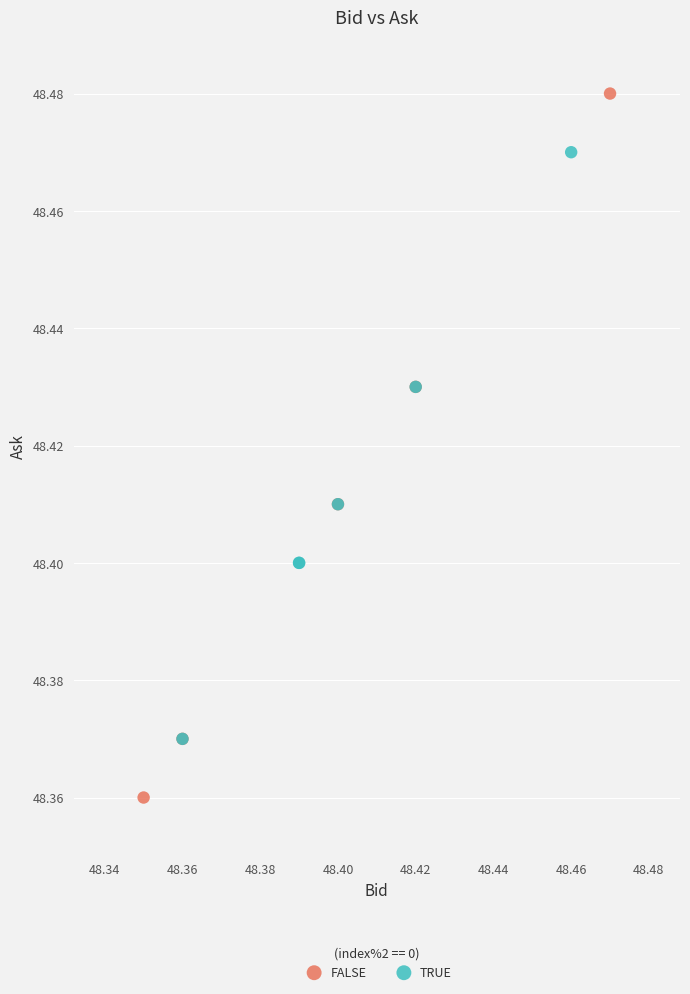

Which series has the largest Y range (max minus min)?

FALSE